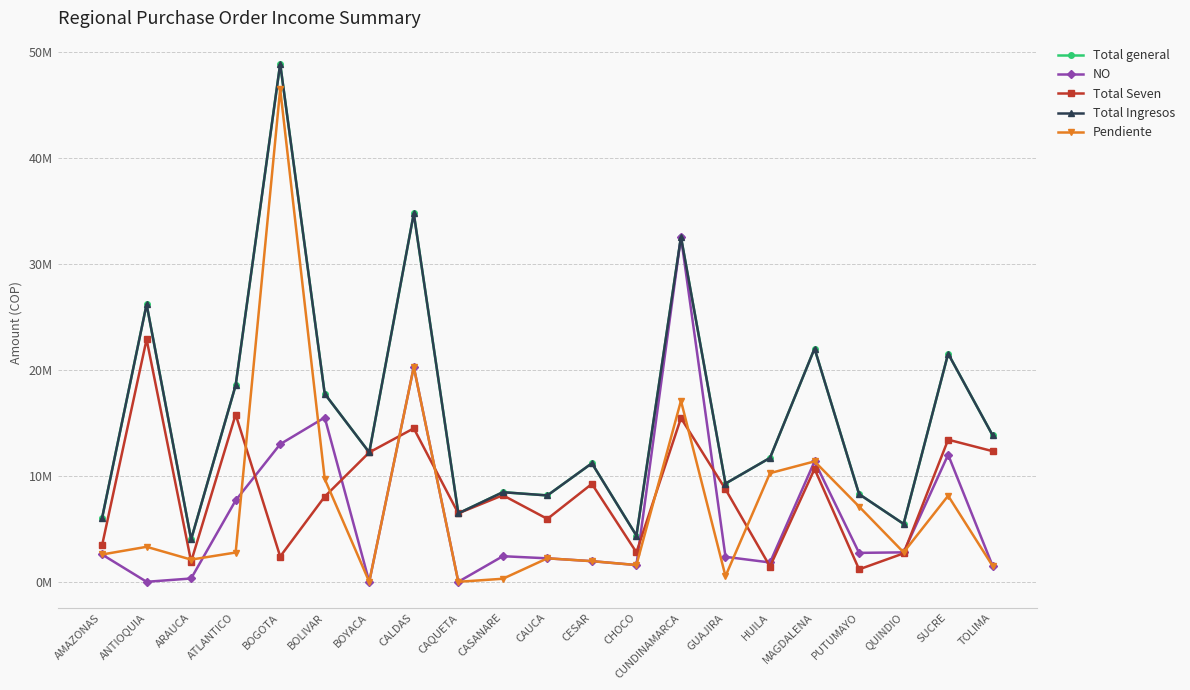

Where does the Pendiente series first go above 2764489?

ANTIOQUIA